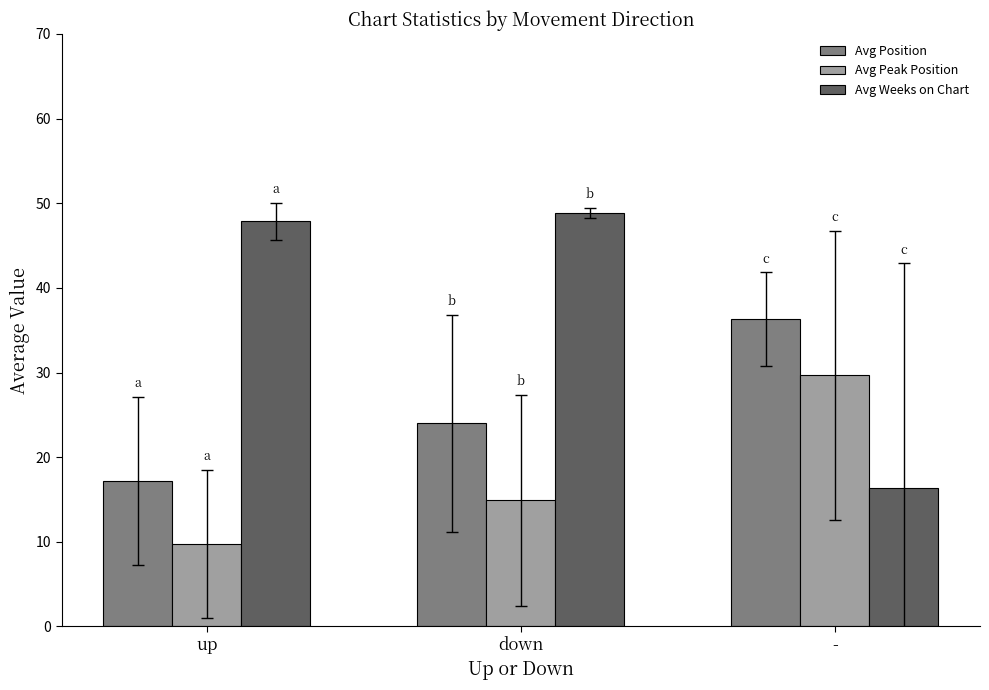

List the series in order of their peak value, lowest first.

Avg Peak Position, Avg Position, Avg Weeks on Chart